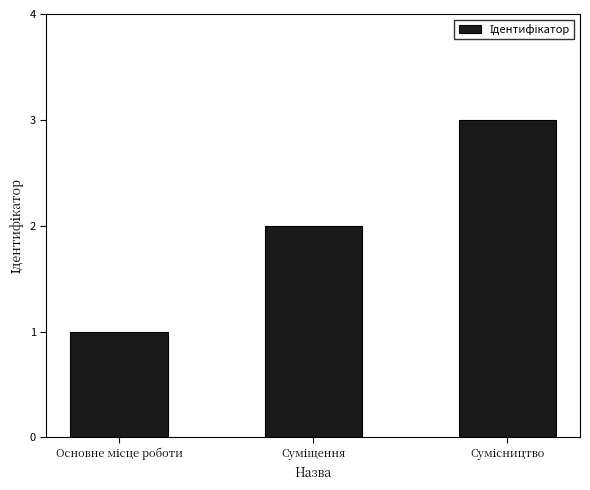

What is the maximum value shown in the chart?

3